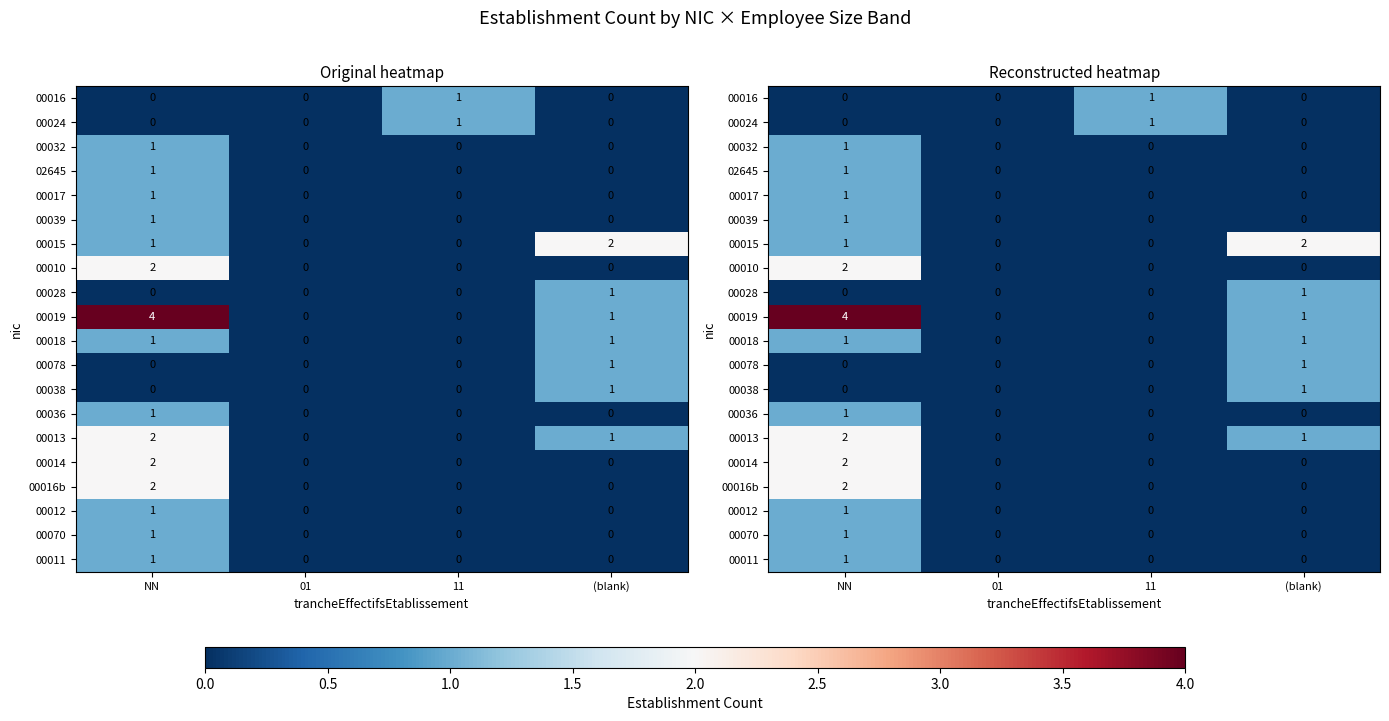

What is the total value across all series at NN?

22